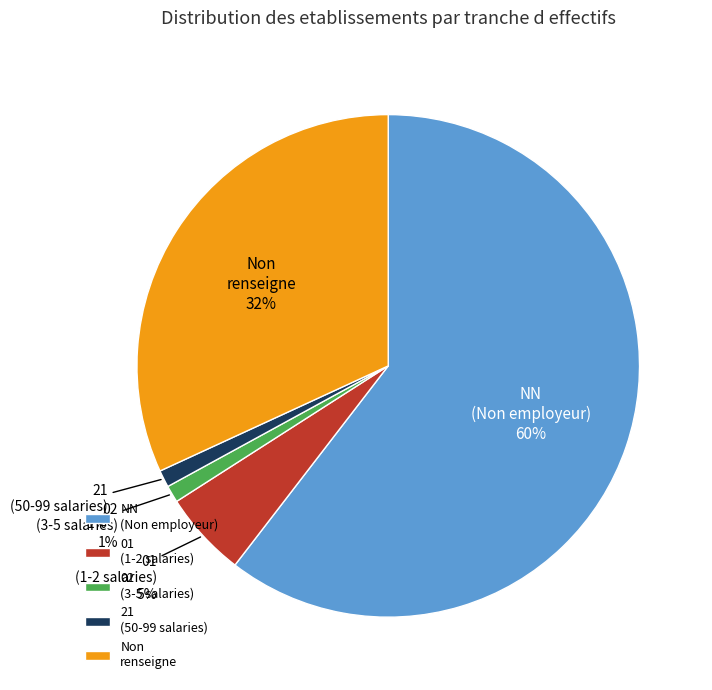

What is the largest slice in the pie chart?

NN (Non employeur)